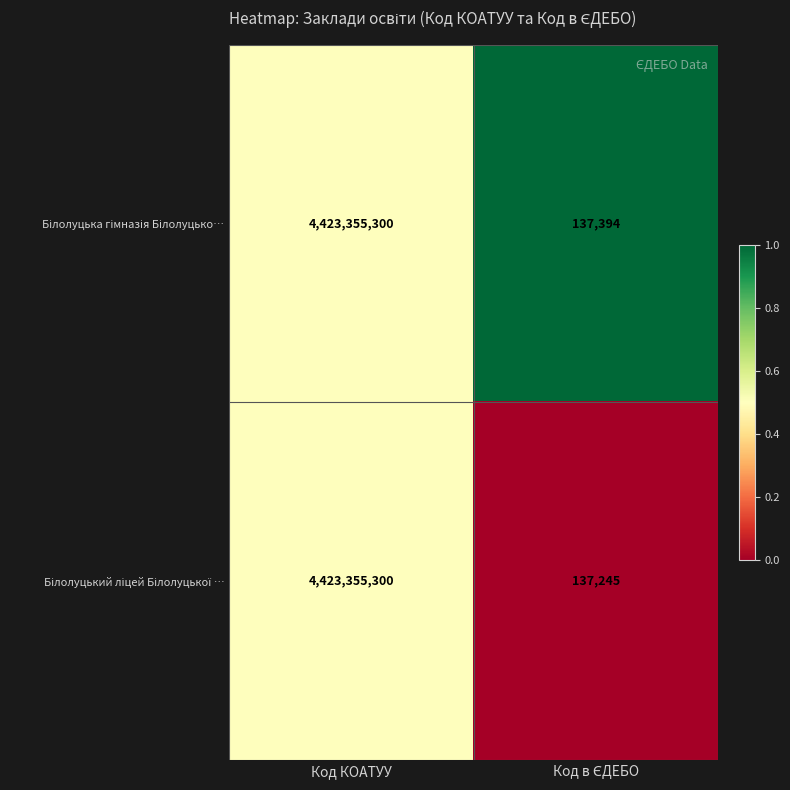

What is the maximum value shown in the chart?

4423355300